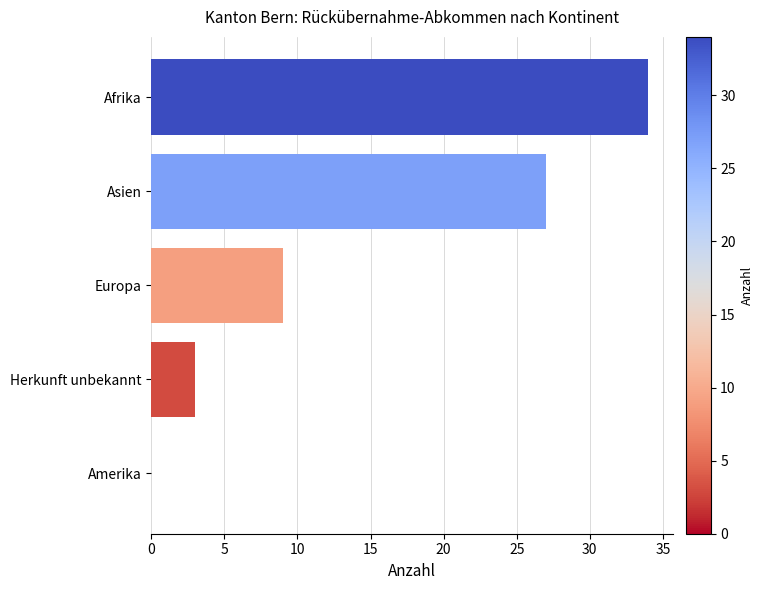

Count the number of categories in the chart.

5